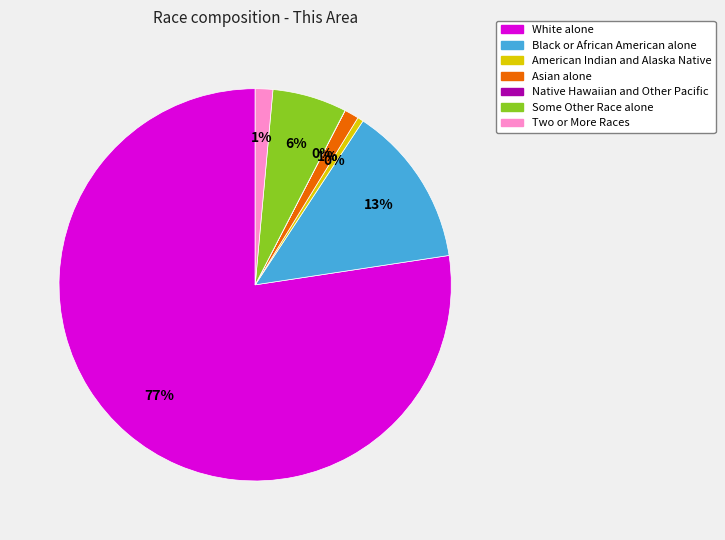

To the nearest percent, what portion does Black or African American alone represent?

13%